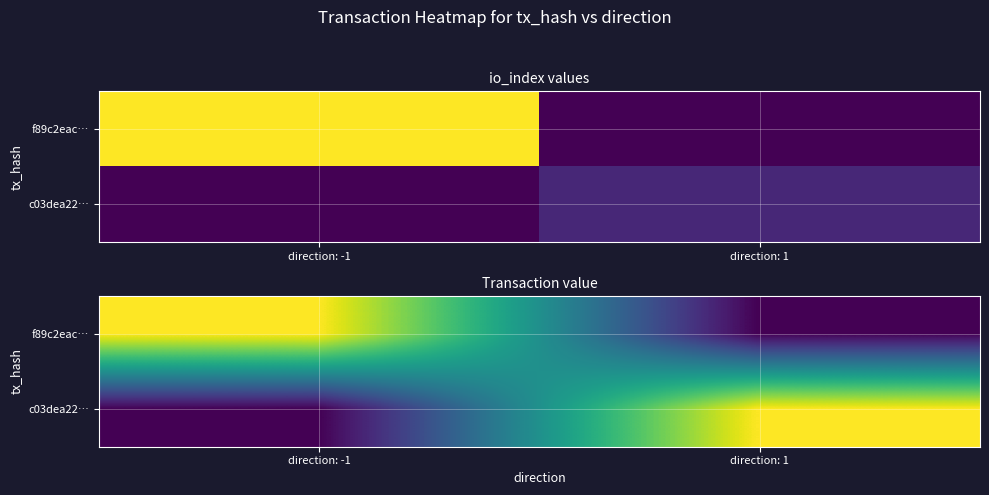

At direction: -1, list the series in order from largest to smallest.

f89c2eac…, c03dea22…